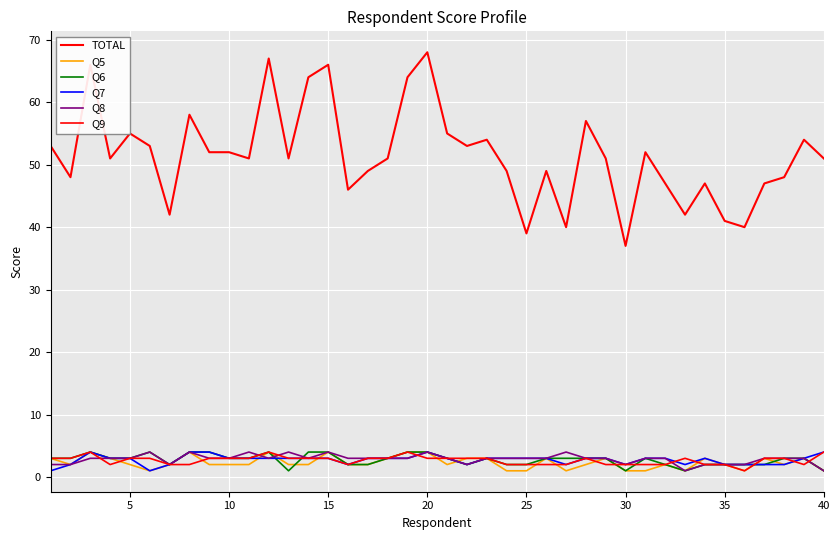

Is this an area chart (filled region under the line)?

No